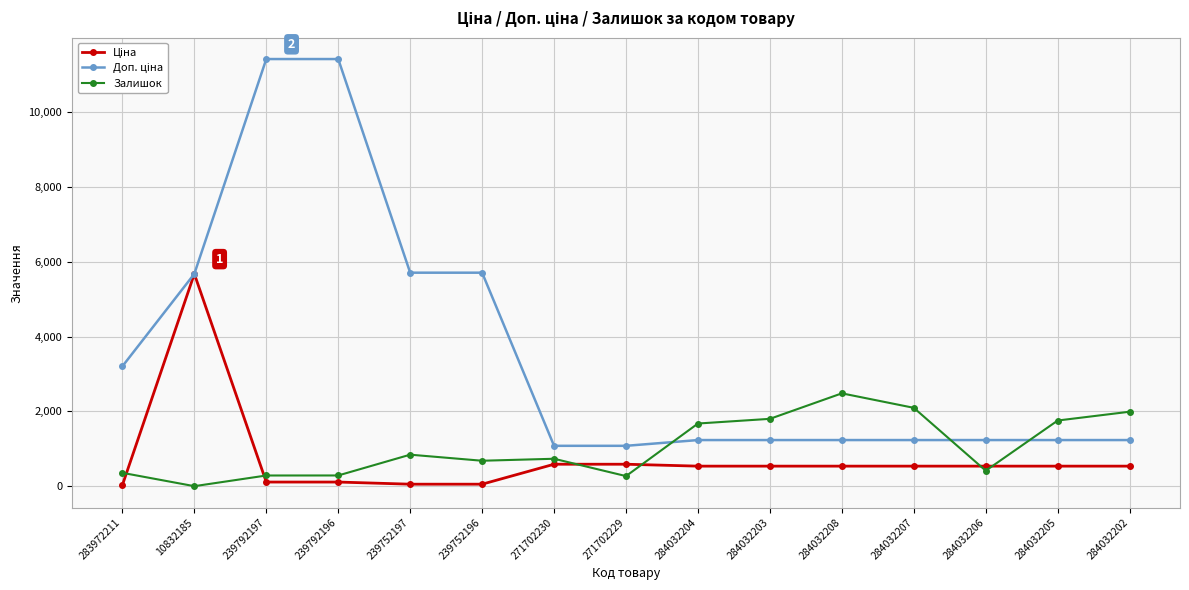

Which category has the highest value in the Залишок series?

284032208